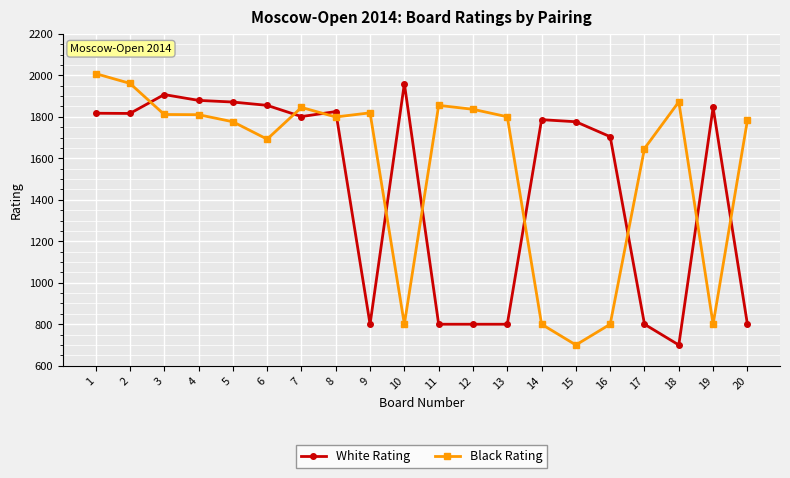

Where does the White Rating series first go above 1801?

1